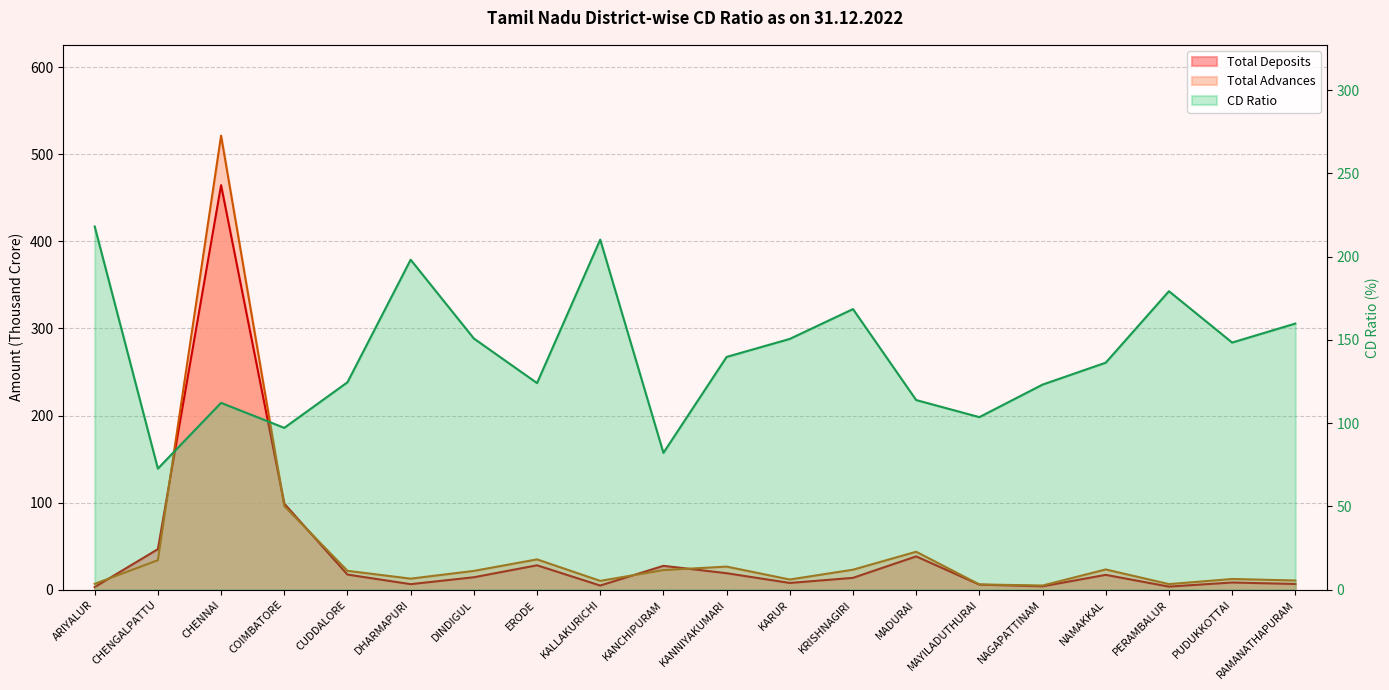

How many interior local valleys does the CD Ratio series have?

6